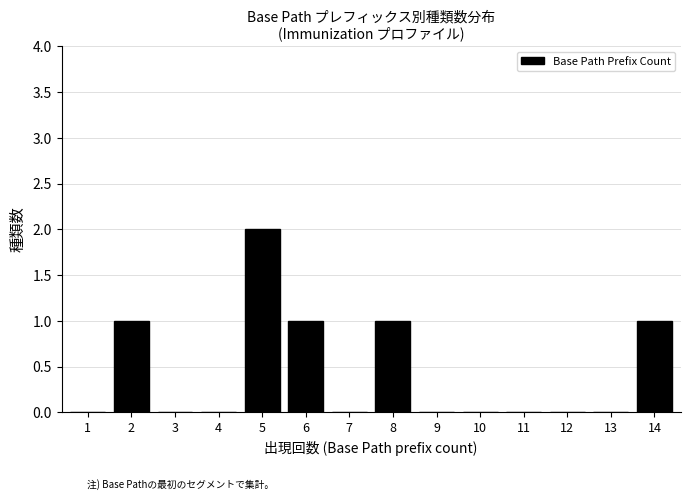

Reading left to right, transcribe all the data shown in this chart.

1=0	2=1	3=0	4=0	5=2	6=1	7=0	8=1	9=0	10=0	11=0	12=0	13=0	14=1